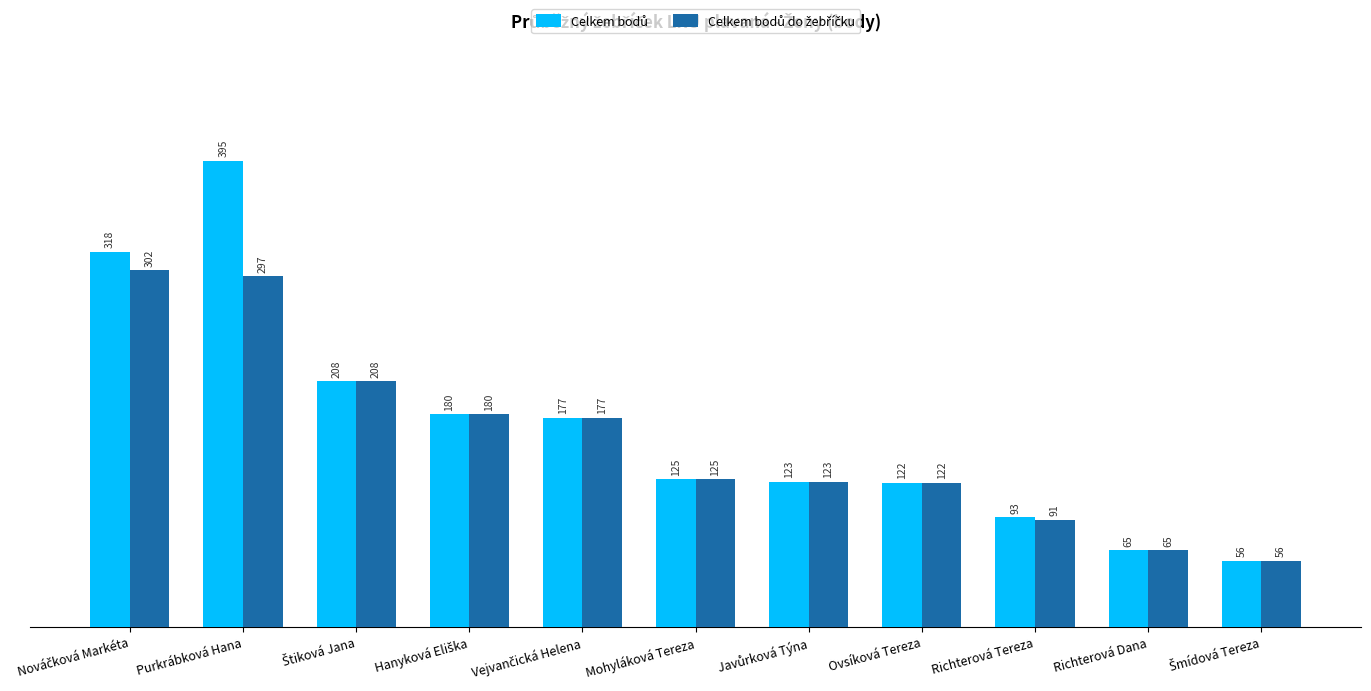

At which category is the sum across all series the highest?

Purkrábková Hana